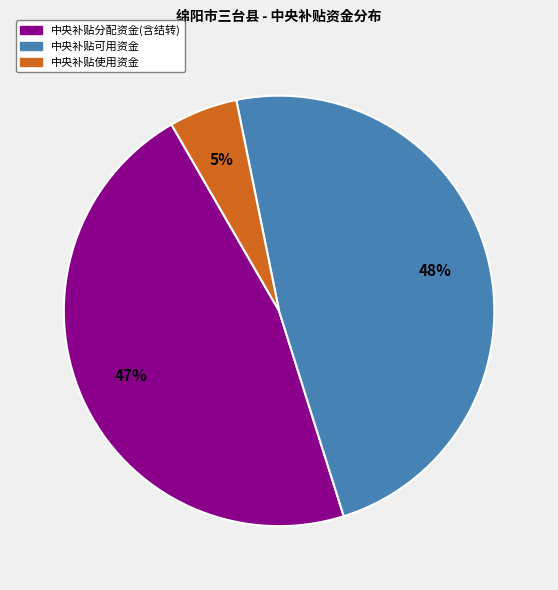

To the nearest percent, what portion does 中央补贴使用资金 represent?

5%